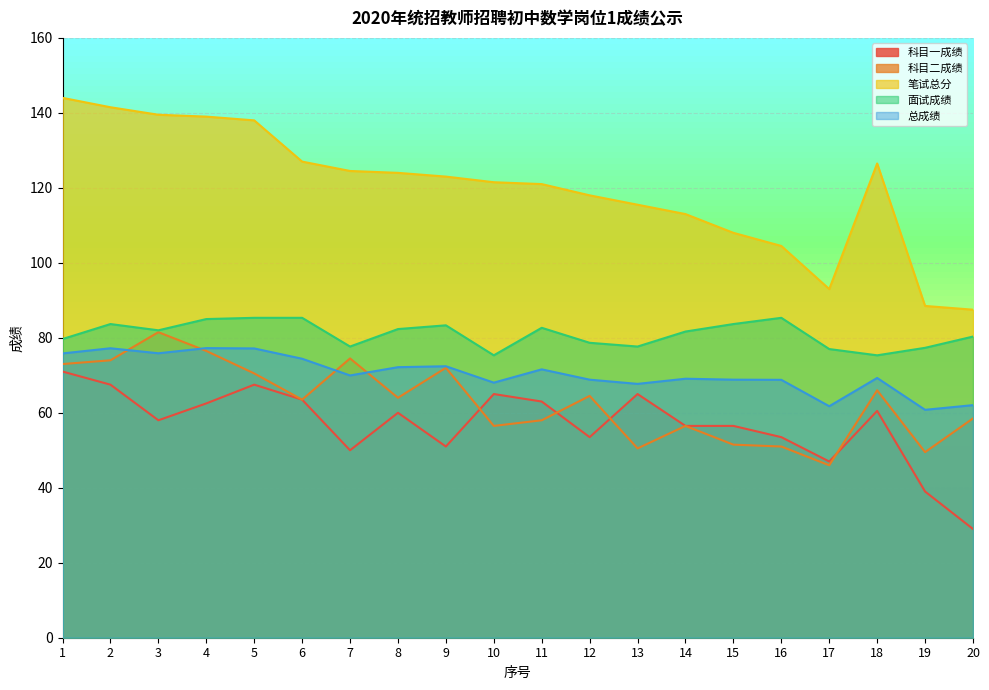

What is the approximate value of 面试成绩 at 4?

85.0